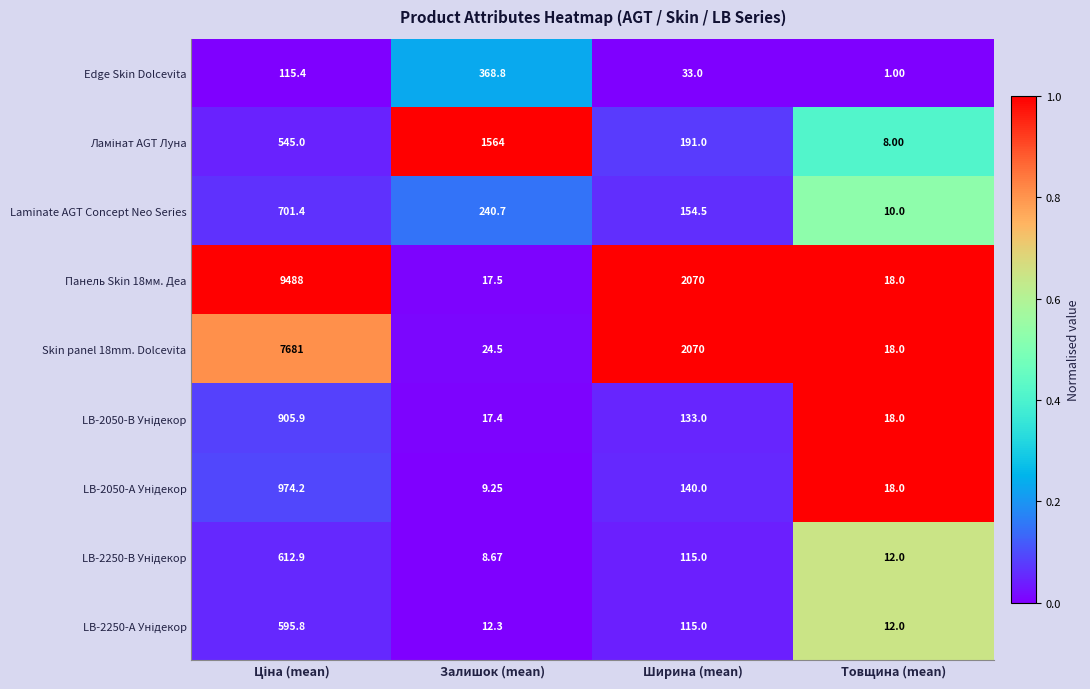

Which category has the lowest value in the Edge Skin Dolcevita series?

Товщина (mean)